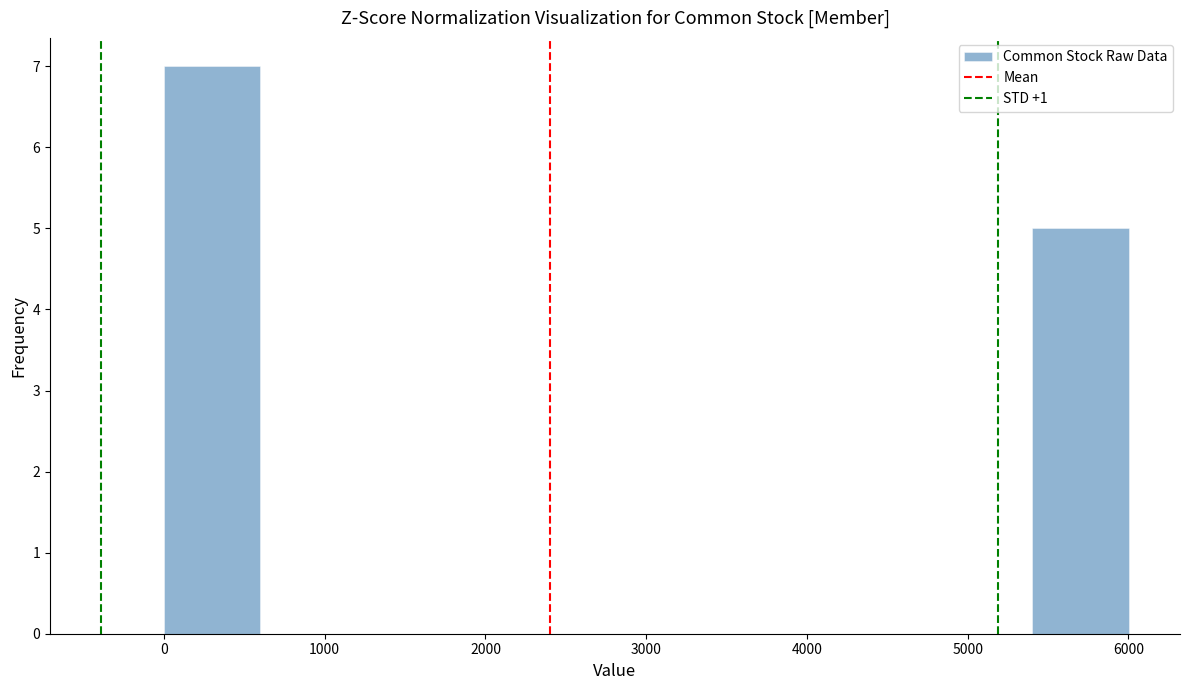

Which range on the x-axis has the tallest bar?

0 to 600